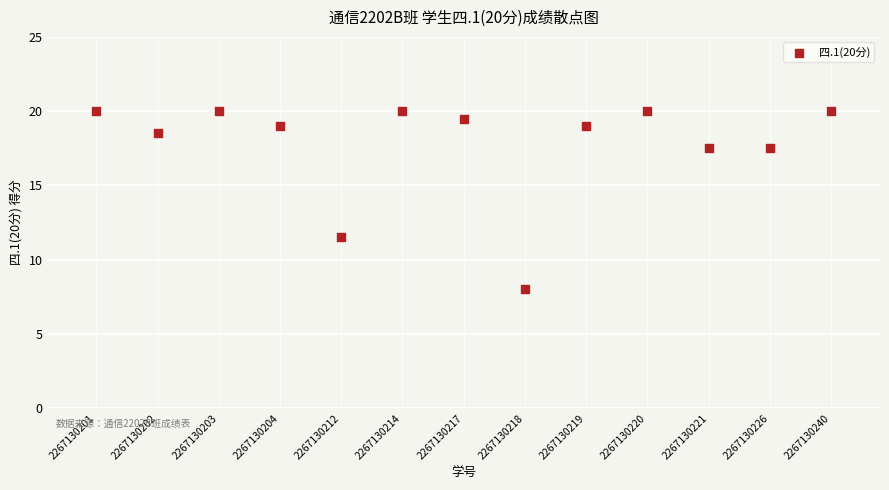

What is the range of Y values (max minus min)?

12.0